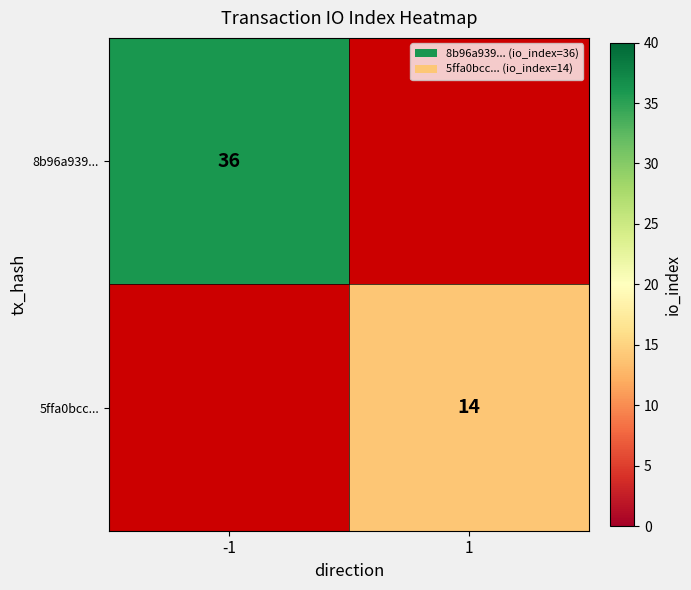

How many series are shown in this chart?

2